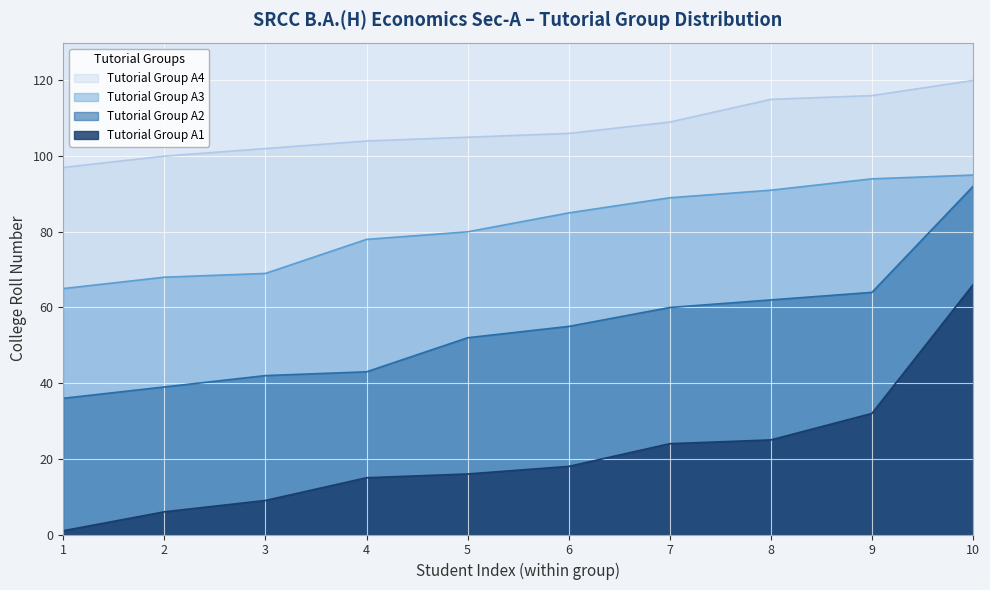

What is the difference between the second highest and second lowest values in the Tutorial Group A2 series?

25